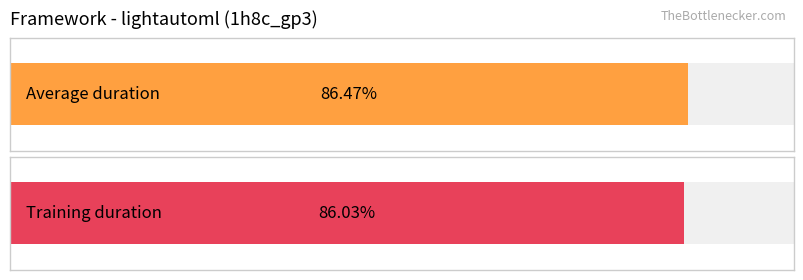

Which series has the largest range (max minus min)?

avg_duration